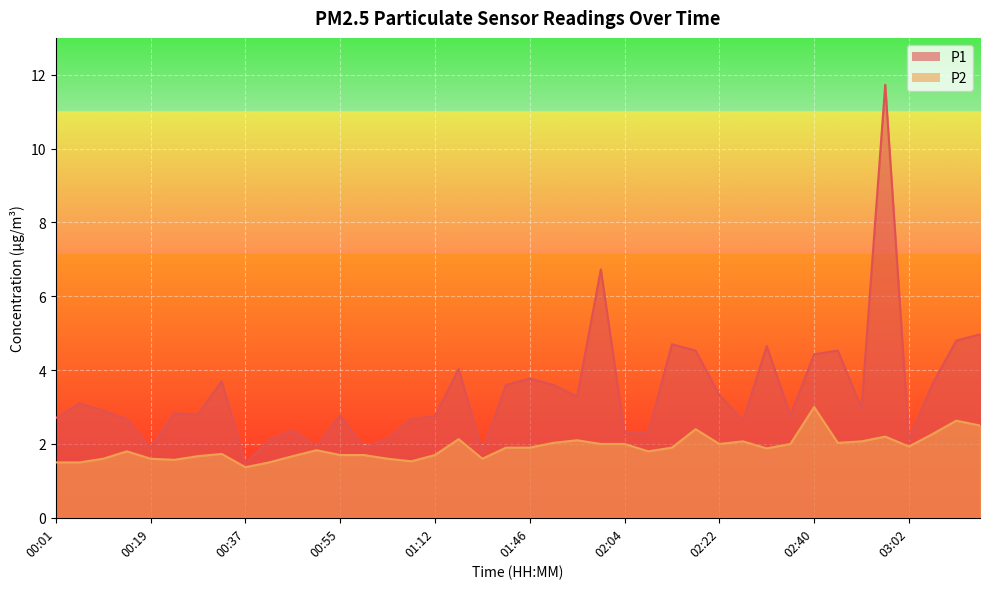

What is the smallest value displayed?

1.4